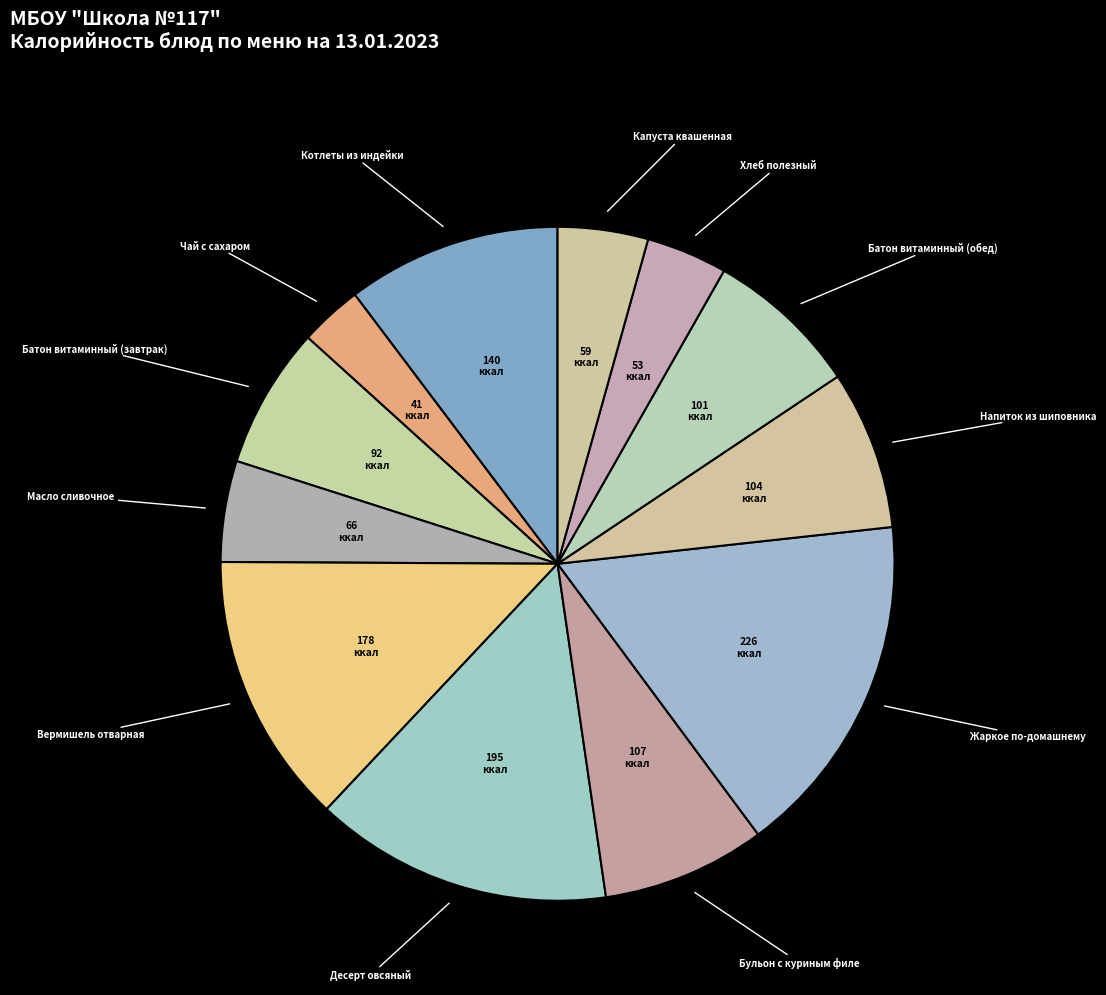

How many slices are in this pie chart?

12